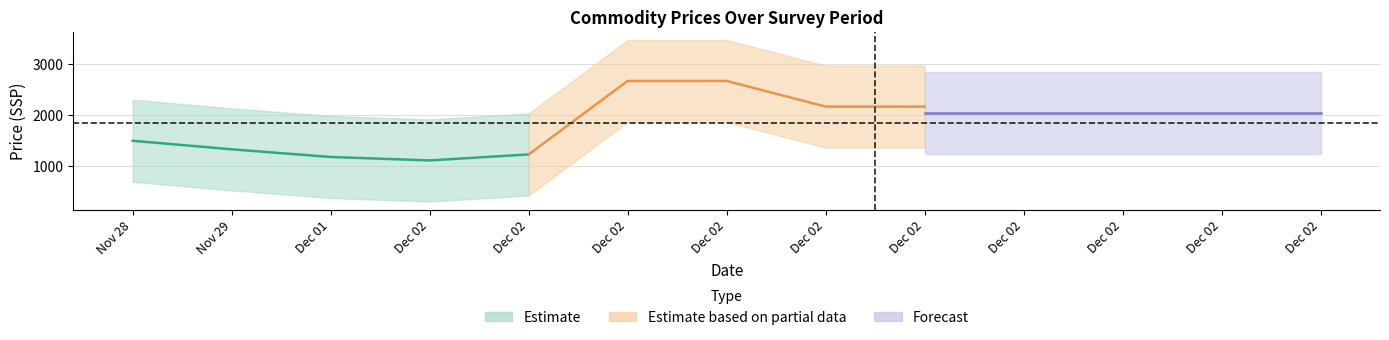

The value of sorghum_grain_price at 2023-12-02 is 2000. True or false?

True